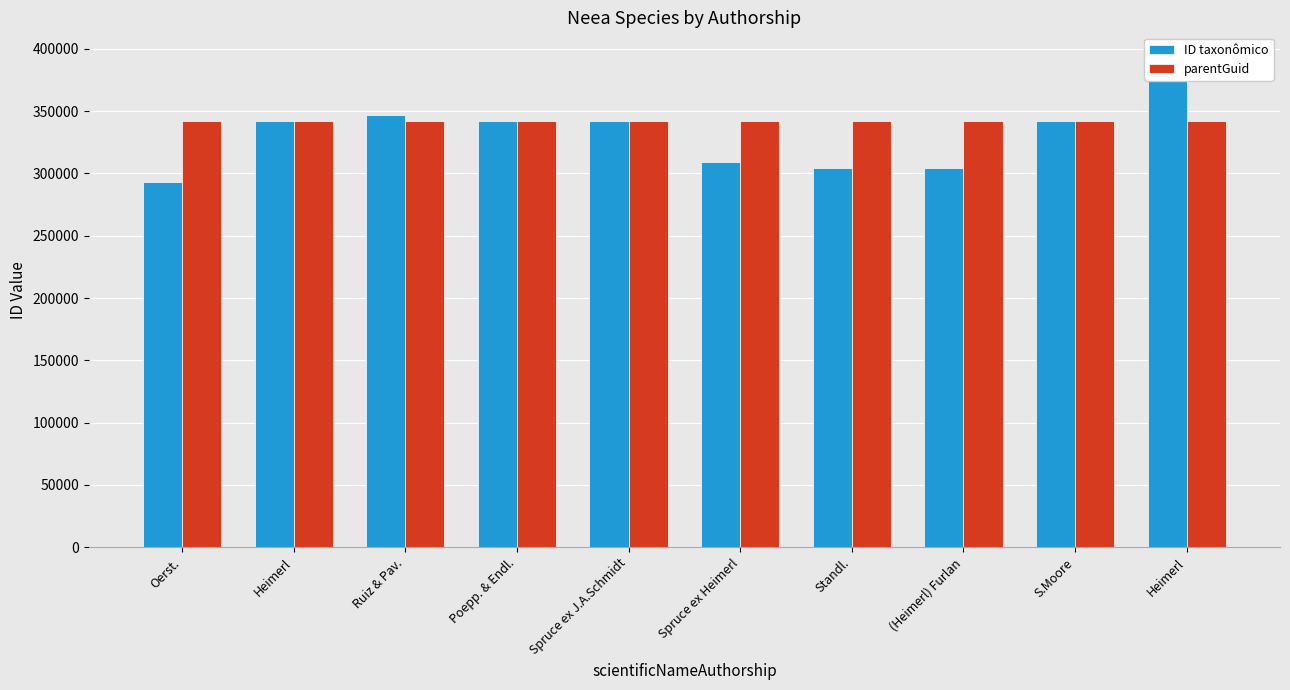

Which series changed the most between Ruiz & Pav. and Heimerl?

ID taxonômico